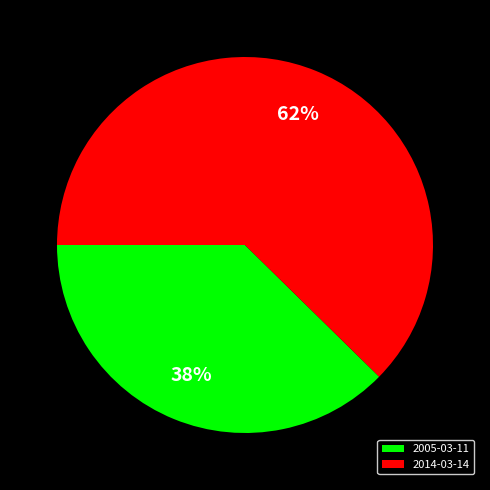

How many slices are in this pie chart?

2